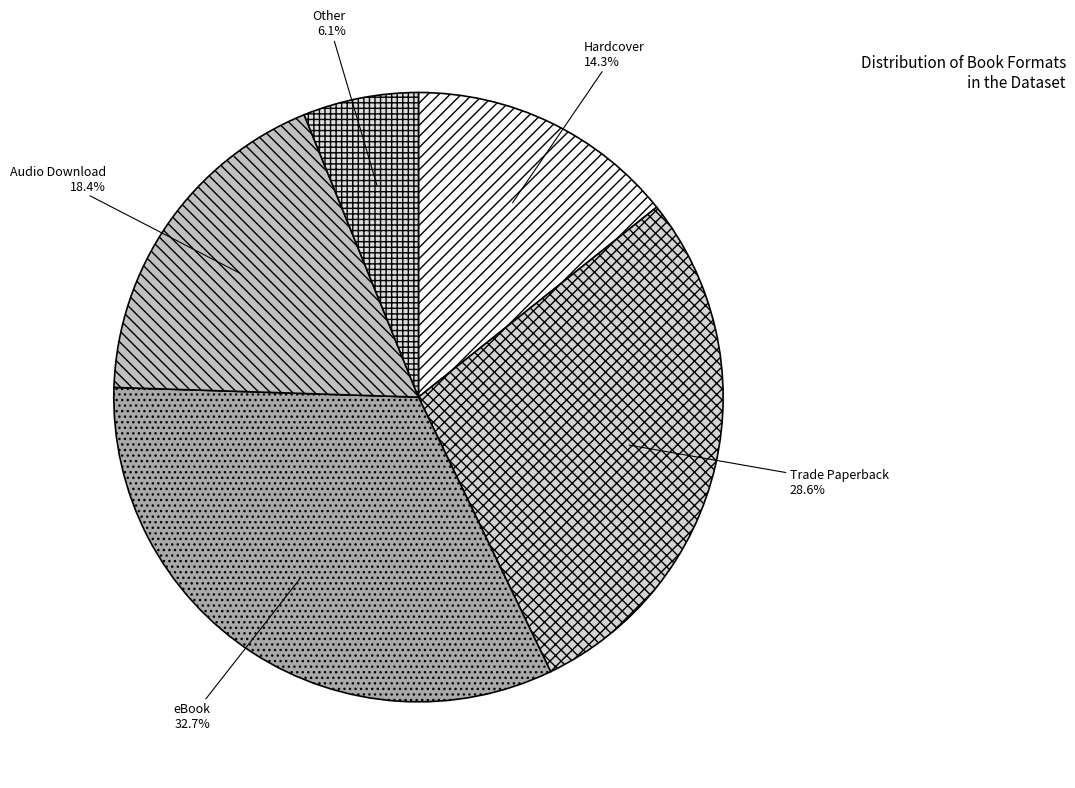

To the nearest percent, what is the average slice percentage?

20%